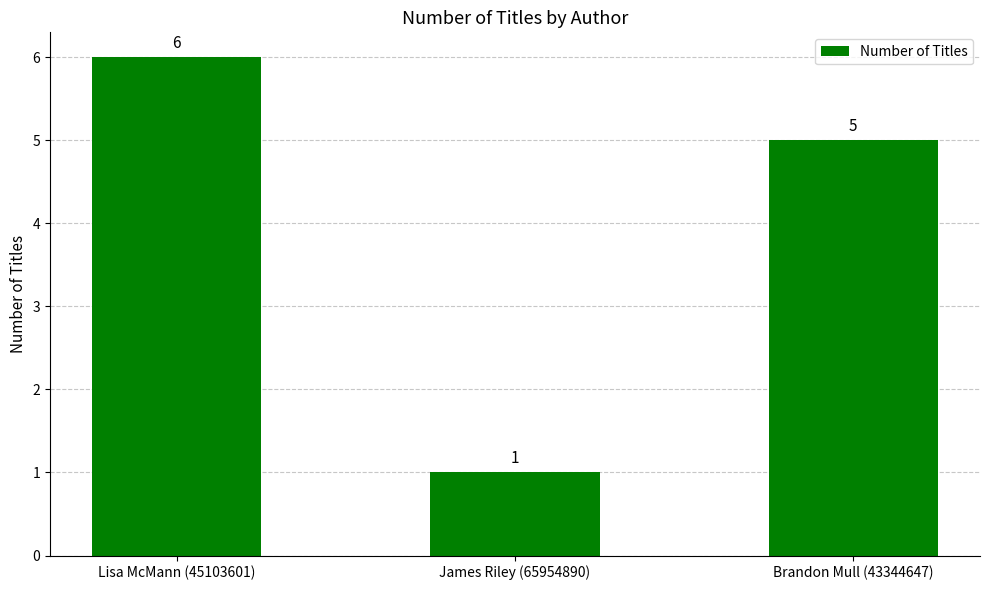

What is the difference between the maximum and minimum values?

5